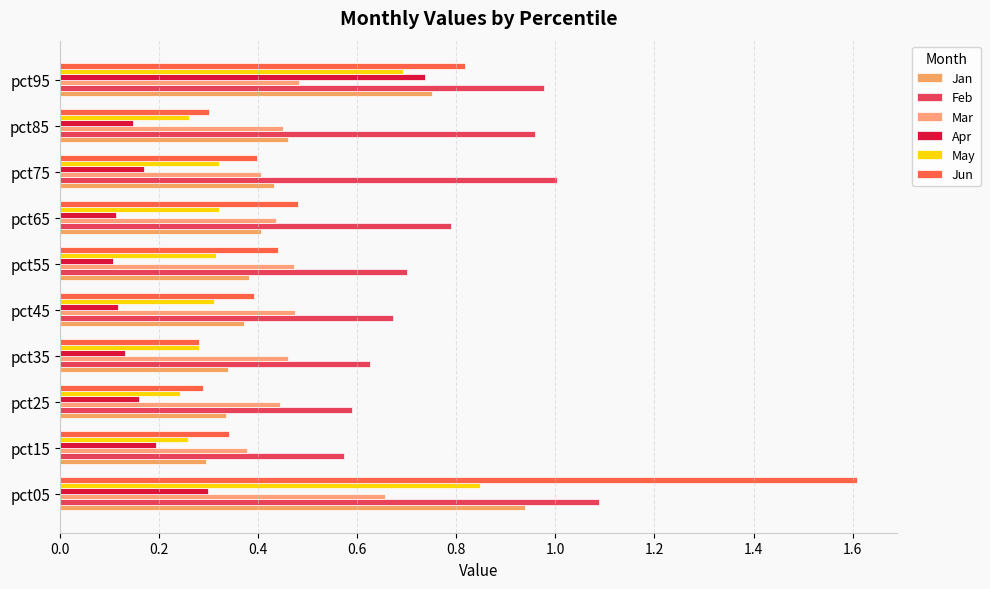

Which series has the largest total across all categories?

Feb